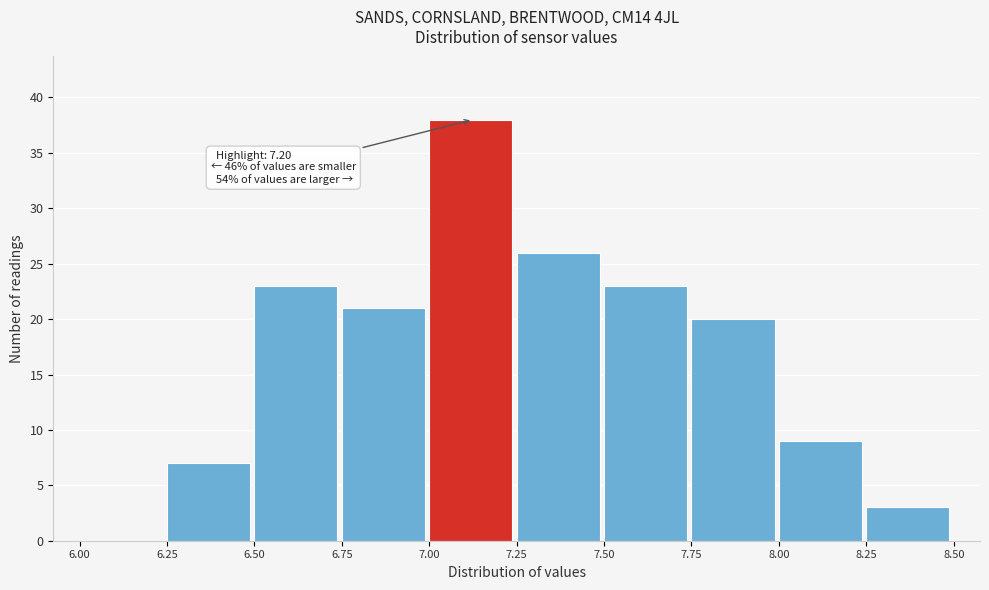

Which range on the x-axis has the tallest bar?

7.00 to 7.25